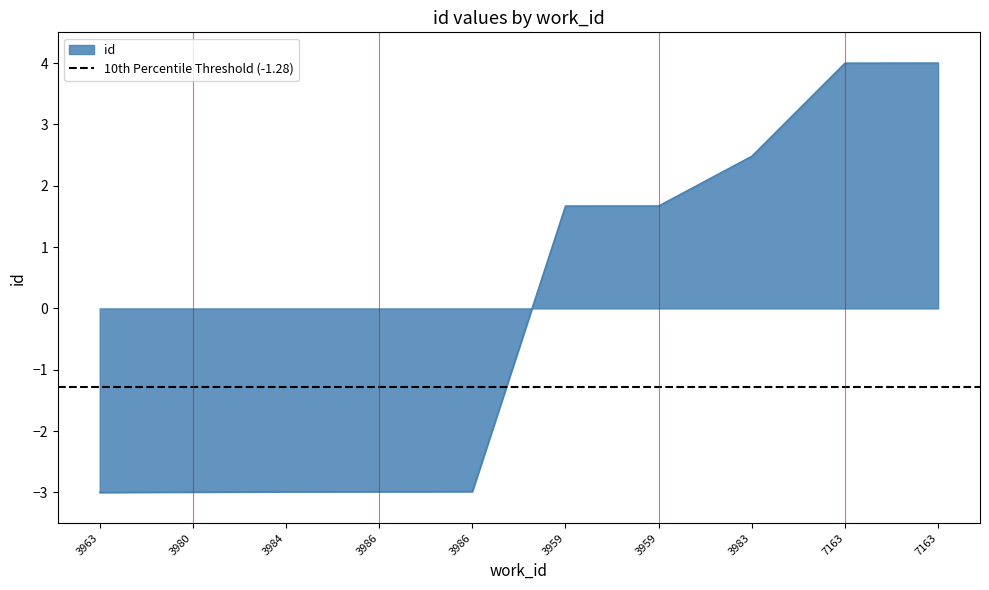

Is it true that the value at 7163 is 5.3?

False